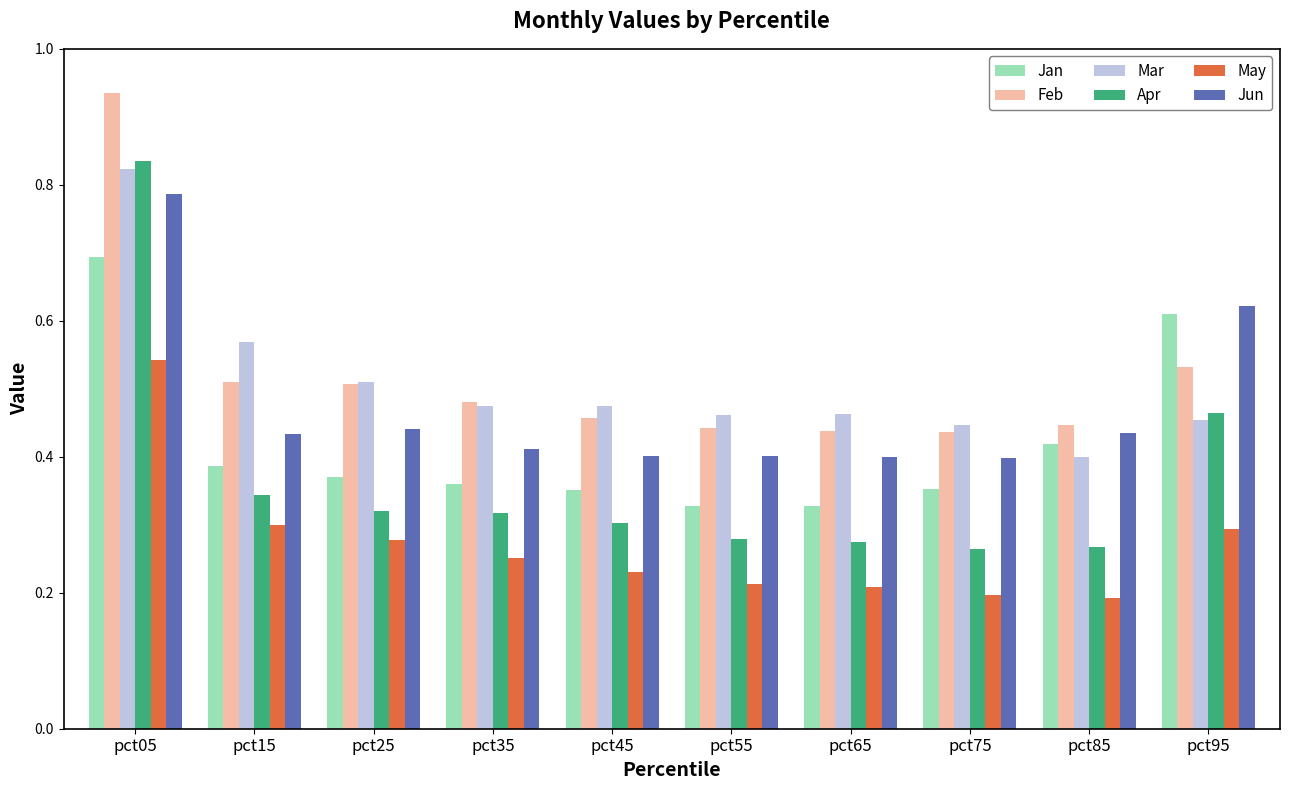

Which category has the highest value across all series?

pct05